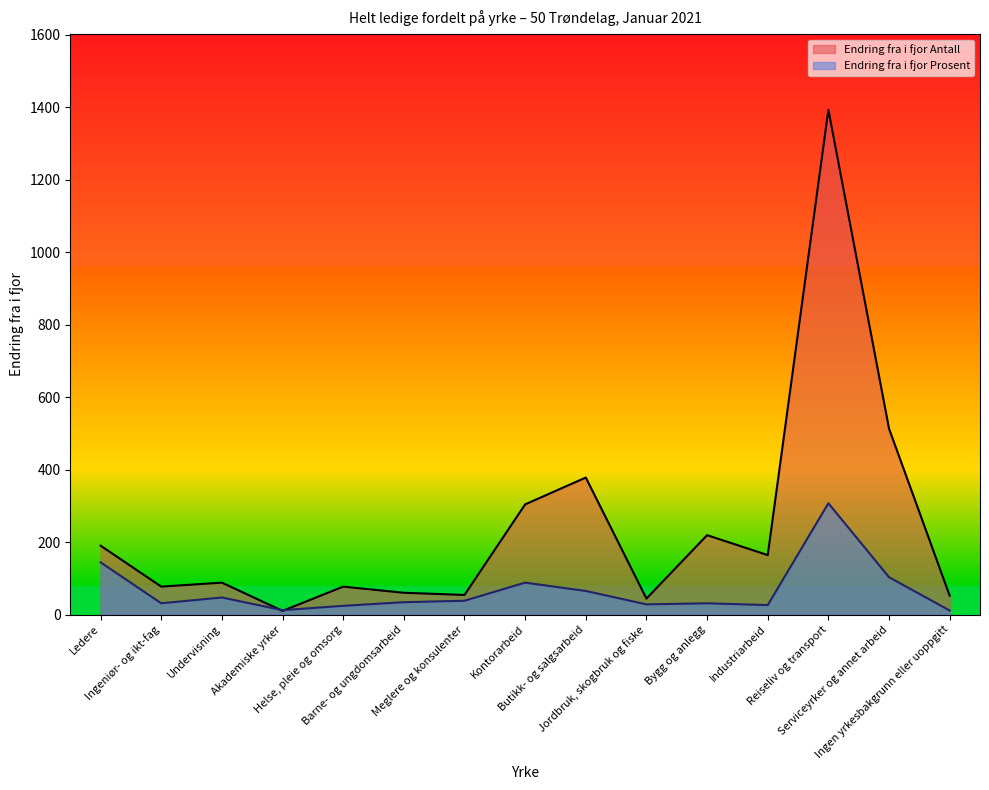

The Endring fra i fjor Prosent series shows 38 at Meglere og konsulenter. True or false?

True